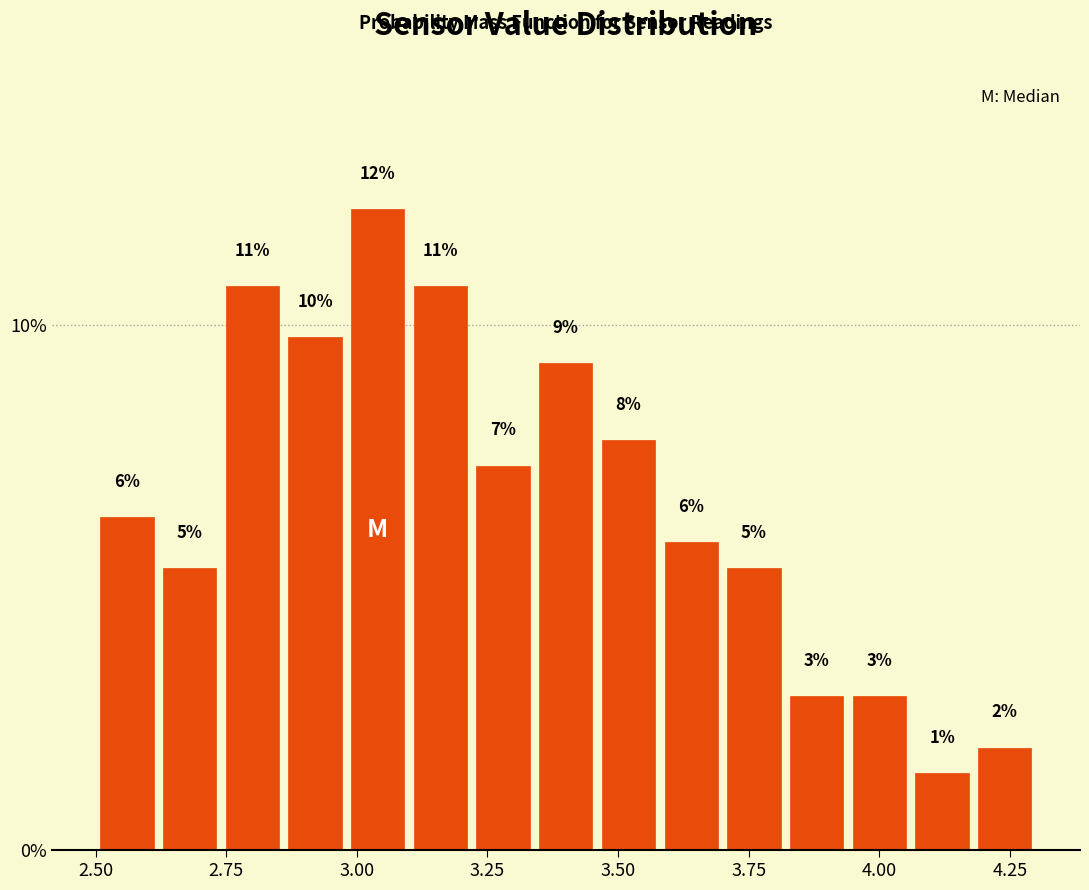

Read against the x-axis, roughly where is the centre of the tallest bar?

3.05